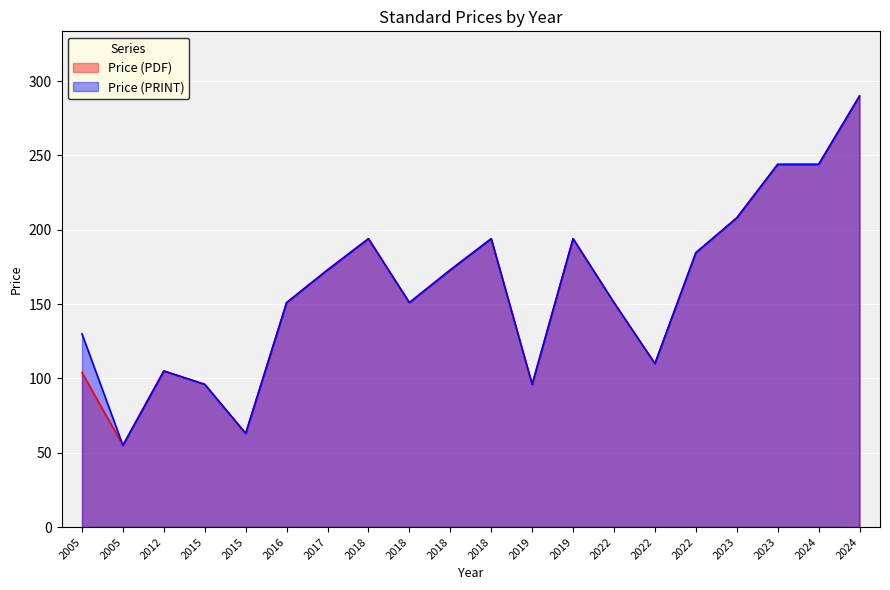

True or false: Price (PDF) and Price (PRINT) intersect in this chart.

False